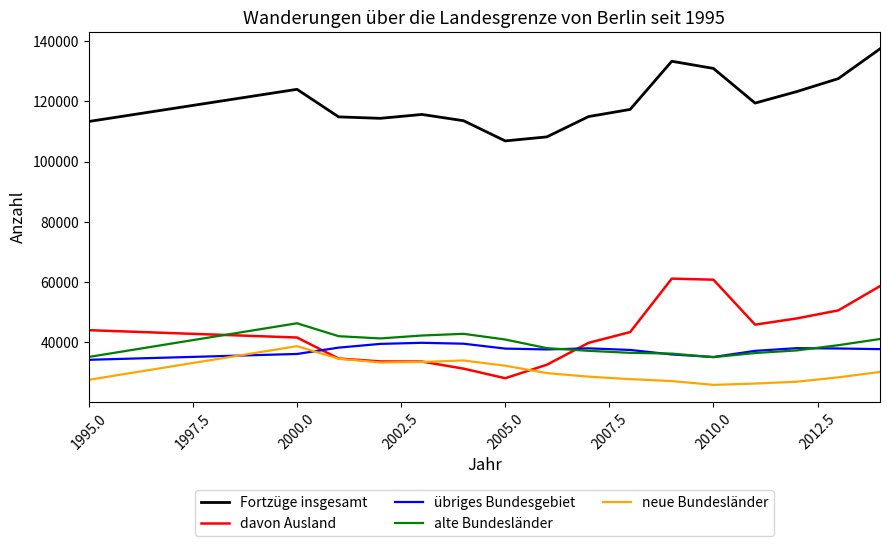

True or false: neue Bundesländer and alte Bundesländer intersect in this chart.

False